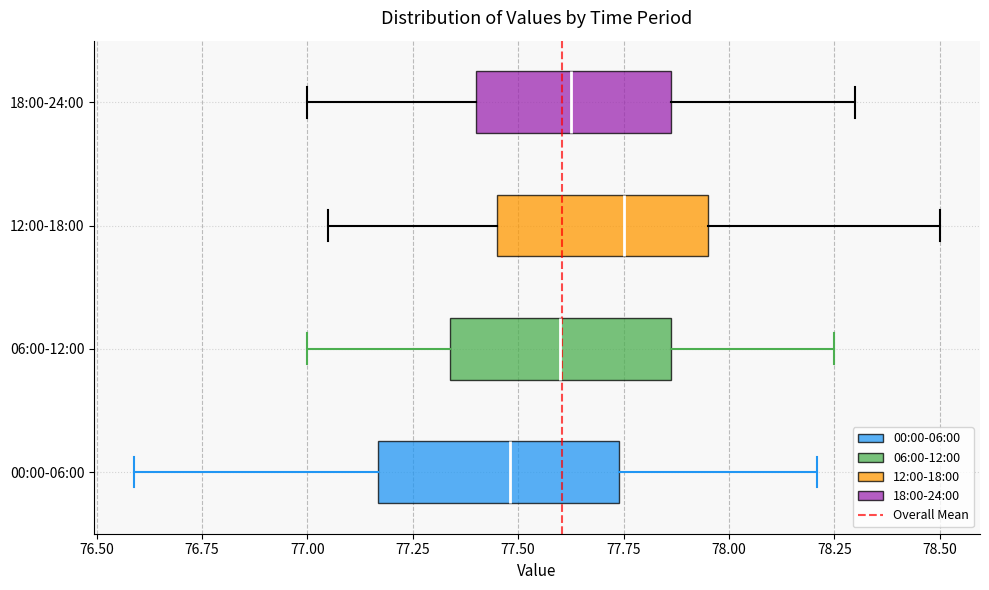

Reading bottom to top, read every box against the x-axis: the position of its median line, the range the box covers, and the ends of its whiskers. The values are not printed on the chart, so give them approximately, as read against the axis.

00:00-06:00: median 77.50, box 77.15 to 77.75, whiskers 76.60 to 78.20
06:00-12:00: median 77.60, box 77.35 to 77.85, whiskers 77.00 to 78.25
12:00-18:00: median 77.75, box 77.45 to 77.95, whiskers 77.05 to 78.50
18:00-24:00: median 77.65, box 77.40 to 77.85, whiskers 77.00 to 78.30